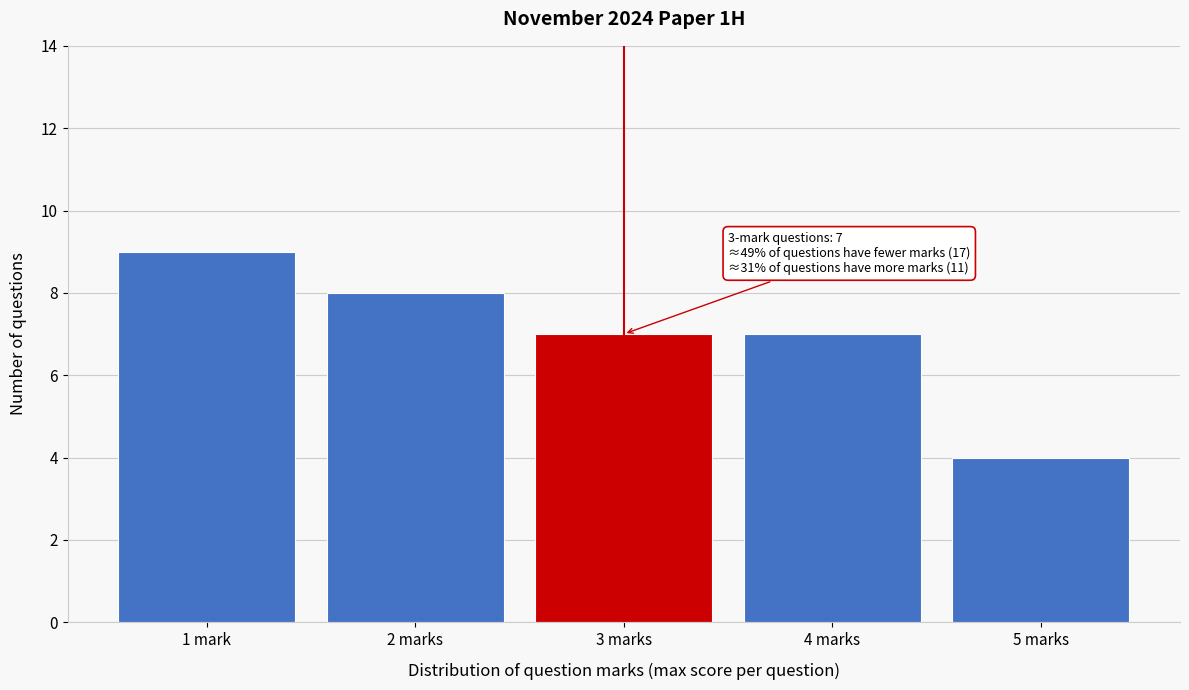

Reading left to right, what are all the values shown in this chart?

9	8	7	7	4